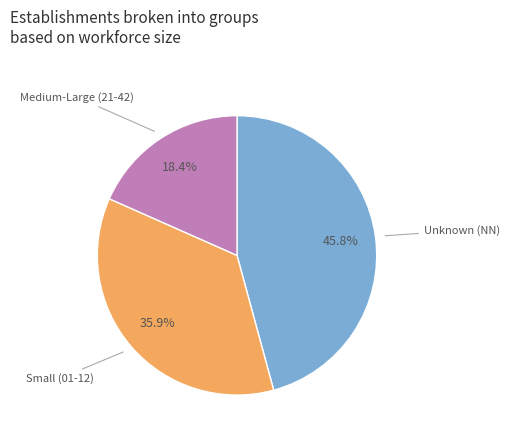

Does any single category account for the majority?

No